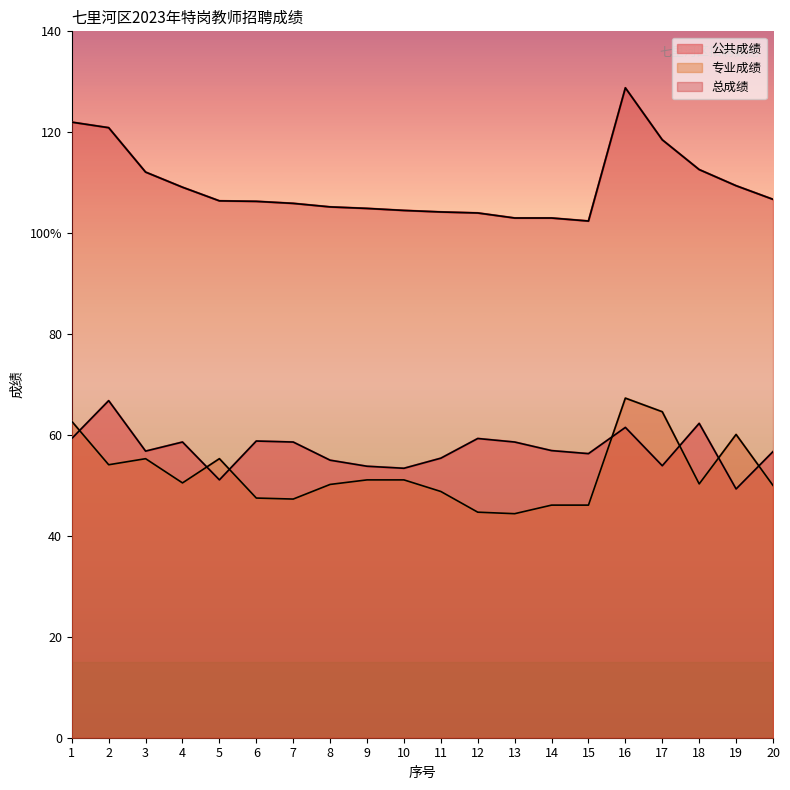

What is the minimum value shown in the chart?

44.4